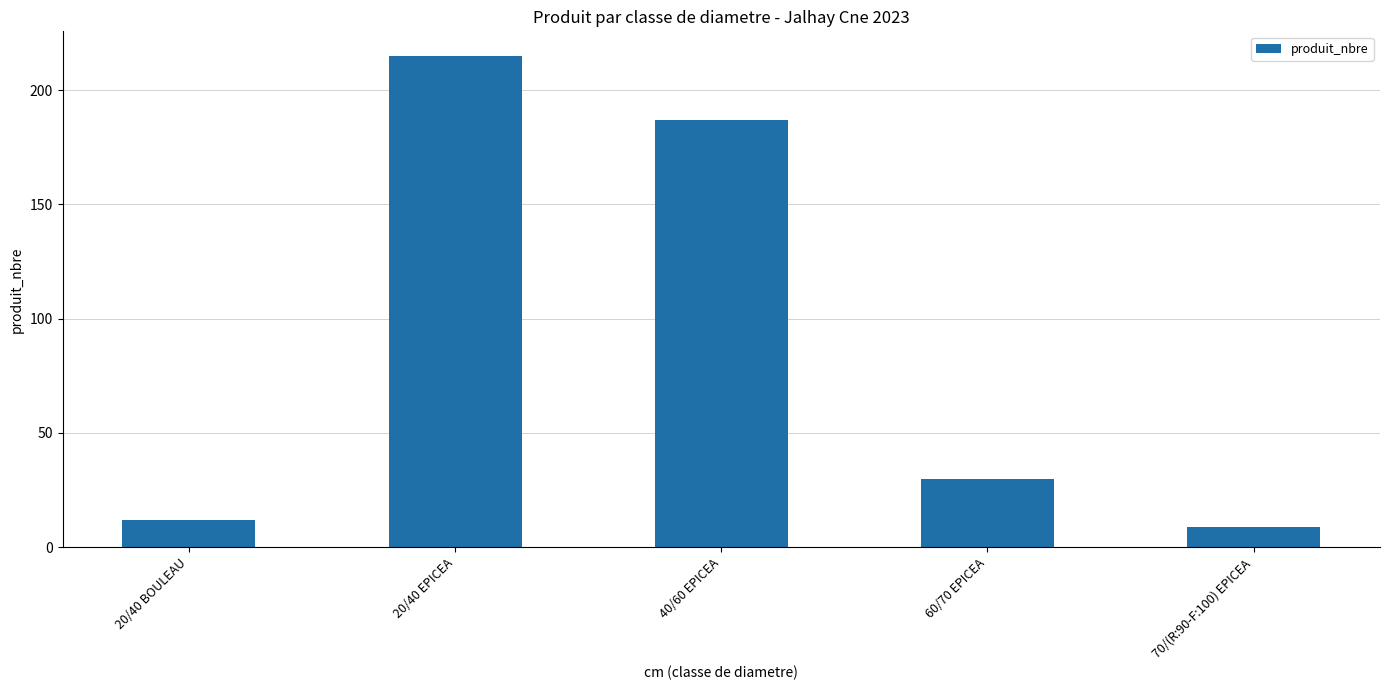

What is the label of the 5th bar from the left?

70/(R:90-F:100) EPICEA